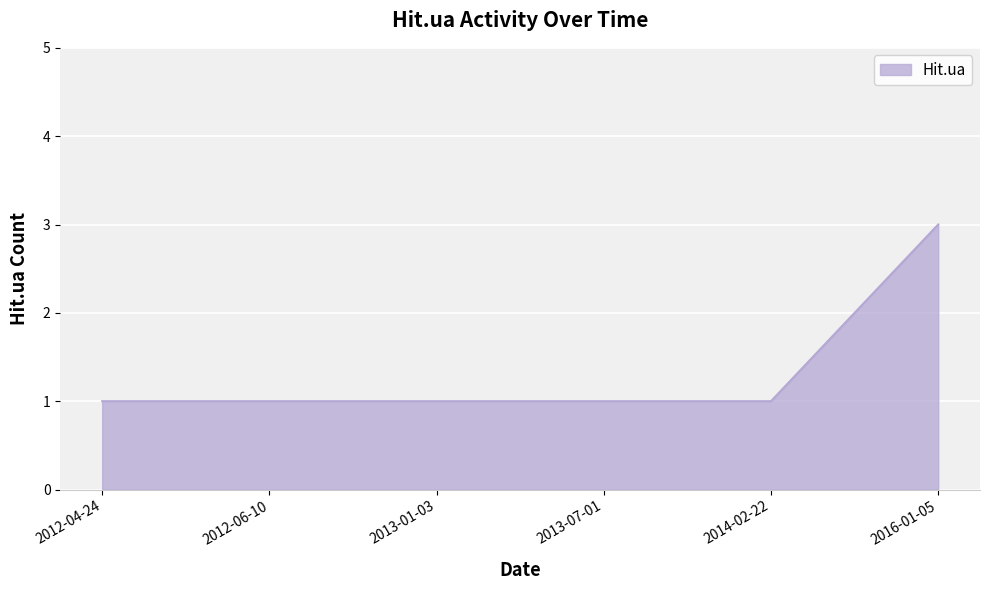

Reading right to left, list all the values displayed in this chart.

2016-01-05=3	2014-02-22=1	2013-07-01=1	2013-01-03=1	2012-06-10=1	2012-04-24=1